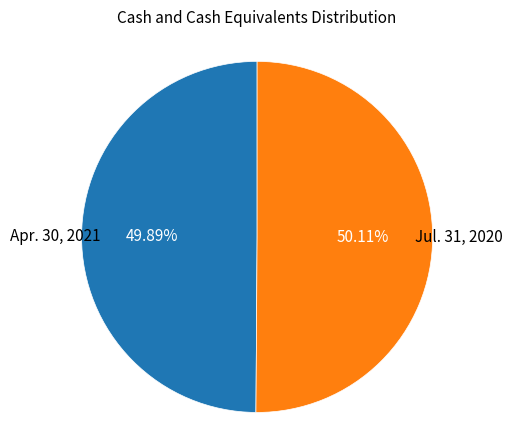

Does any single category account for the majority?

Yes